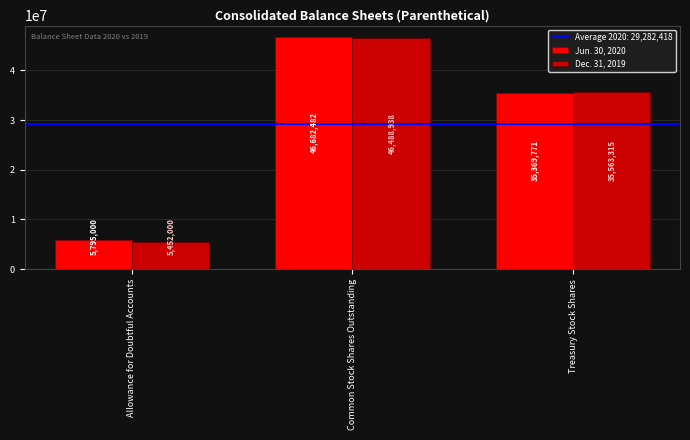

Which series has the widest spread of values?

Dec. 31, 2019